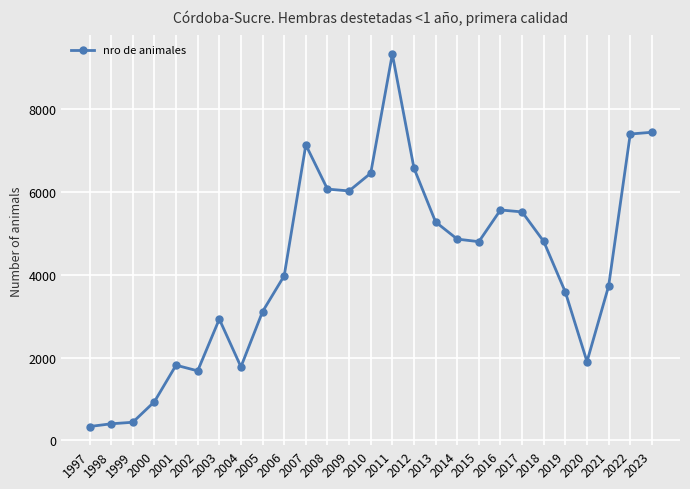

The chart shows a value of 6580 at 2012. True or false?

True